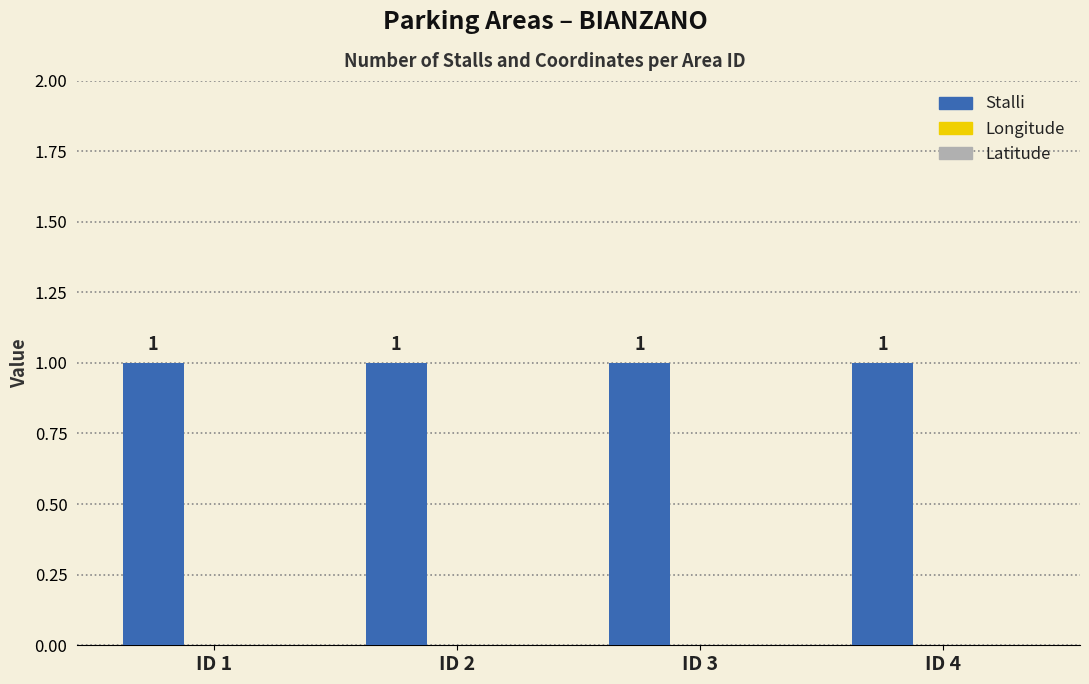

Which series has the largest range (max minus min)?

Stalli